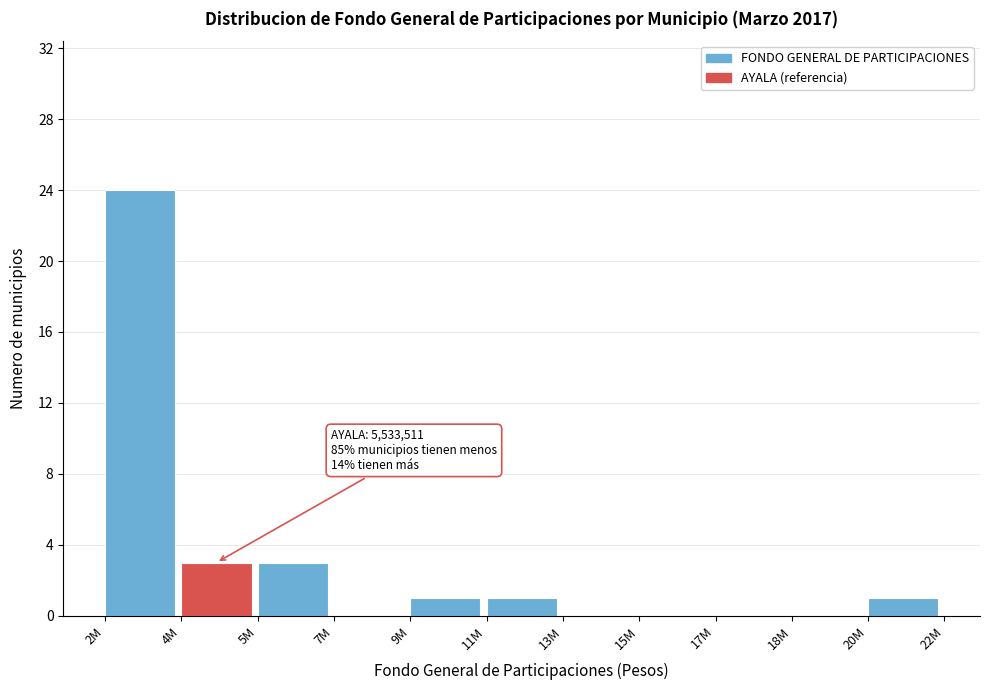

Reading left to right, transcribe all the data shown in this chart.

2M=24	4M=3	5M=3	7M=0	9M=1	11M=1	13M=0	15M=0	17M=0	18M=0	20M=1